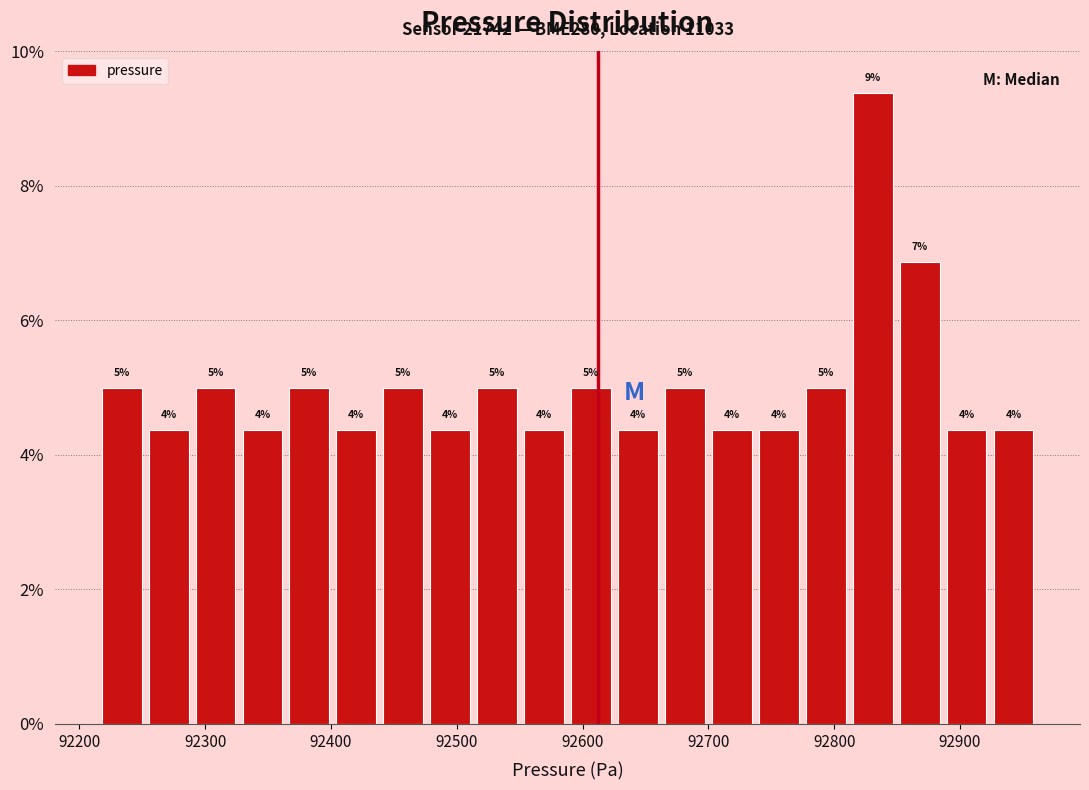

Around what value on the x-axis is the tallest bar? Give the approximate position of its centre, as read against the axis.

92830